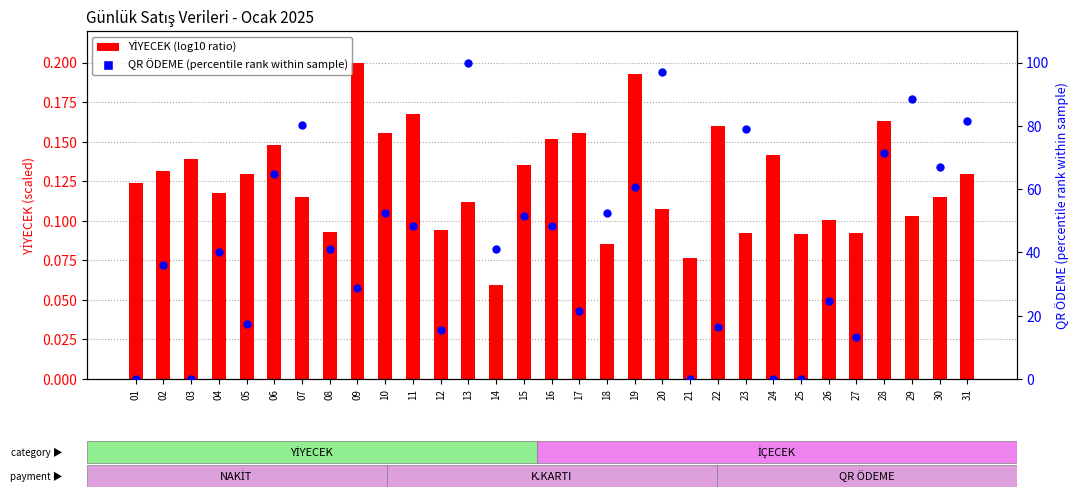

Which series reaches the maximum Y coordinate?

QR ÖDEME (percentile rank)